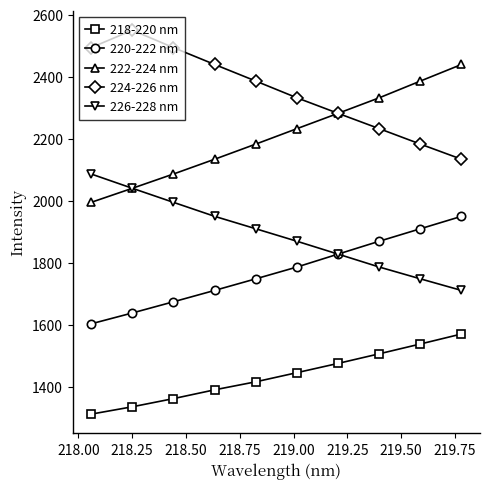

Which series has the largest total across all categories?

224-226 nm